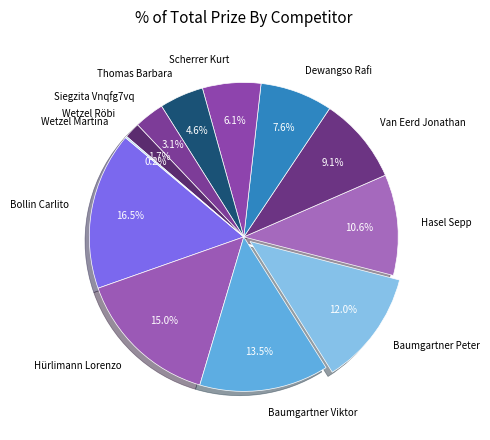

True or false: Bollin Carlito accounts for 9% of the total.

False